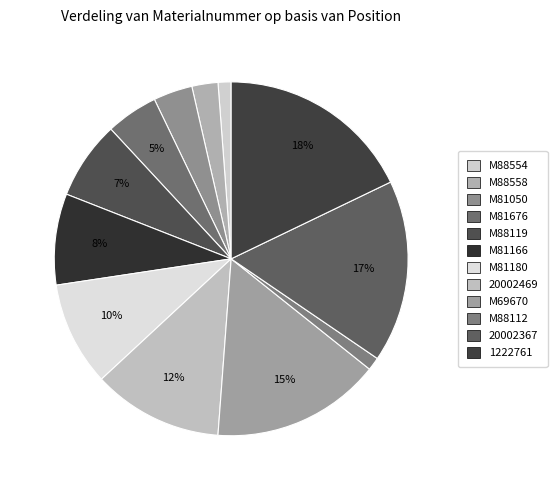

To the nearest percent, what is the average slice percentage?

8%